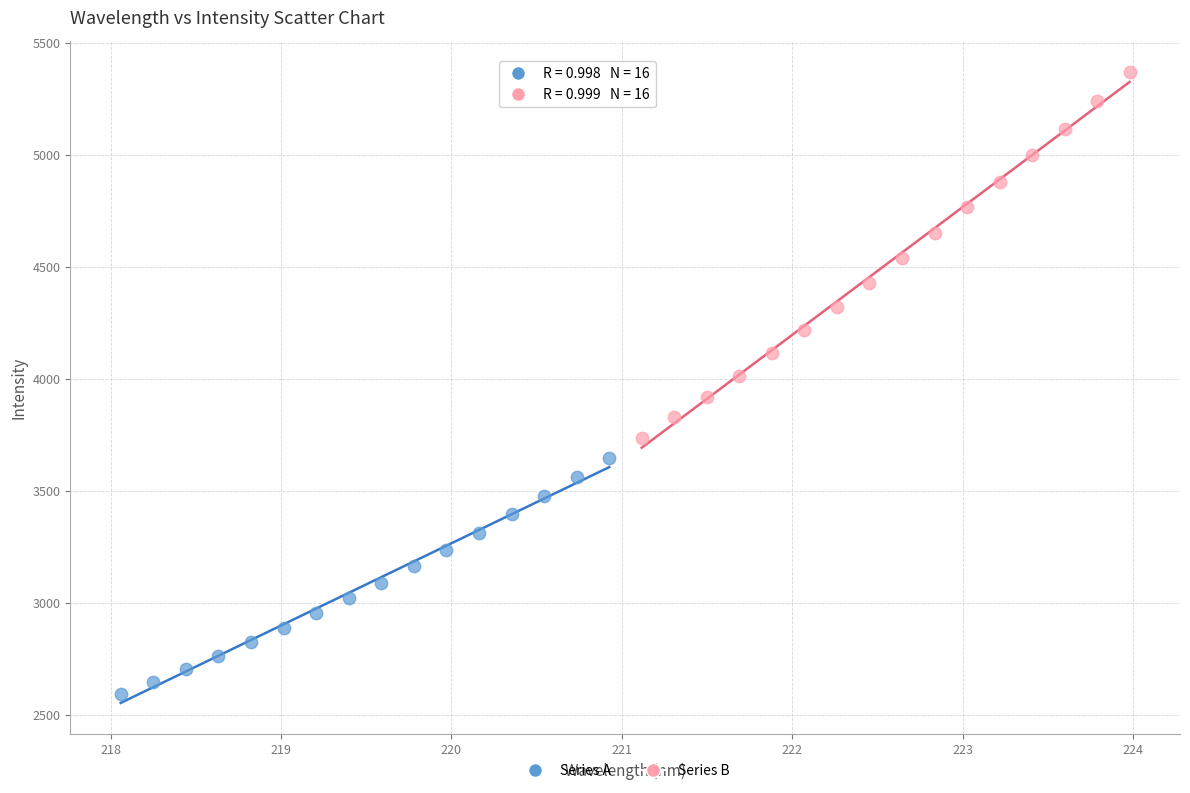

Which series has the widest spread of Y values?

Series B